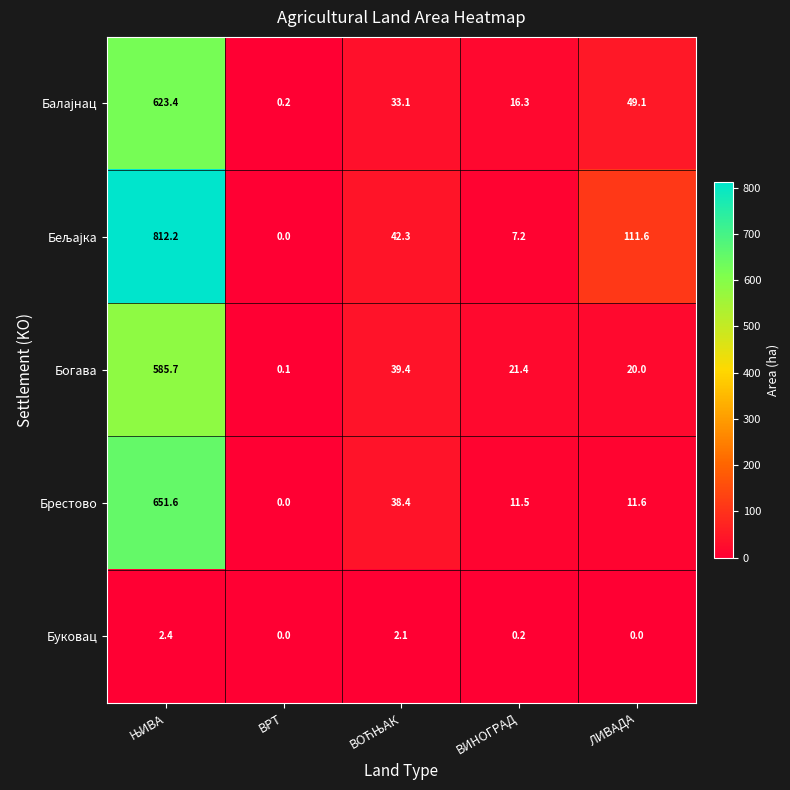

True or false: Брестово has a value of 18.9 at ВИНОГРАД.

False